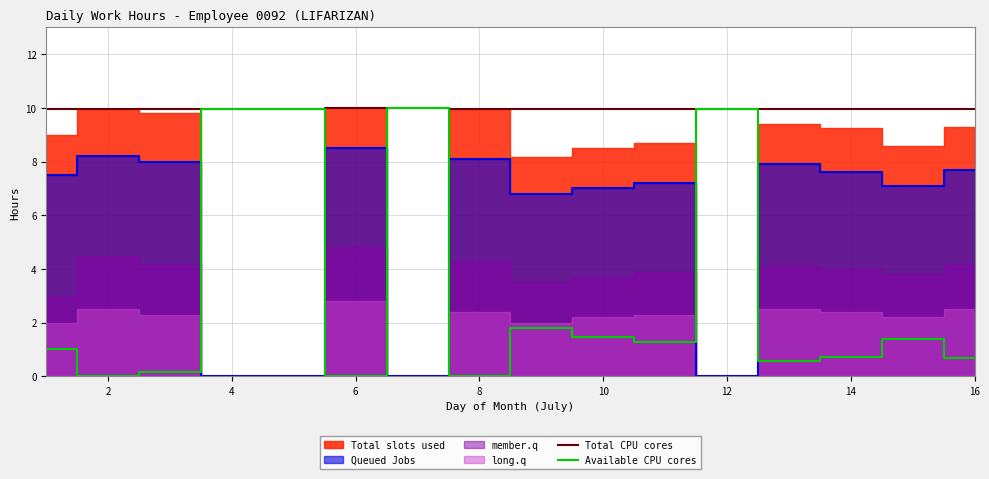

Where is the first local minimum for Available CPU cores?

2